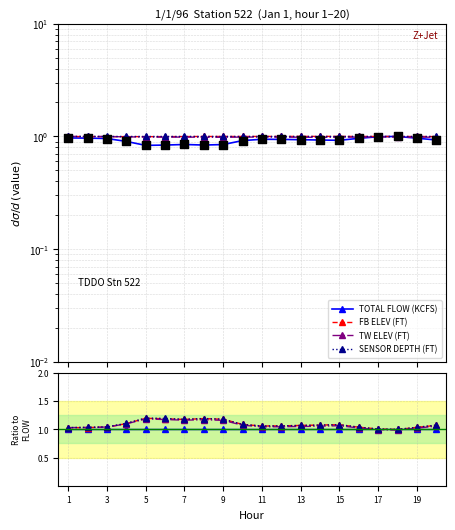

Which series has the widest spread of Y values?

SENSOR DEPTH (FT)